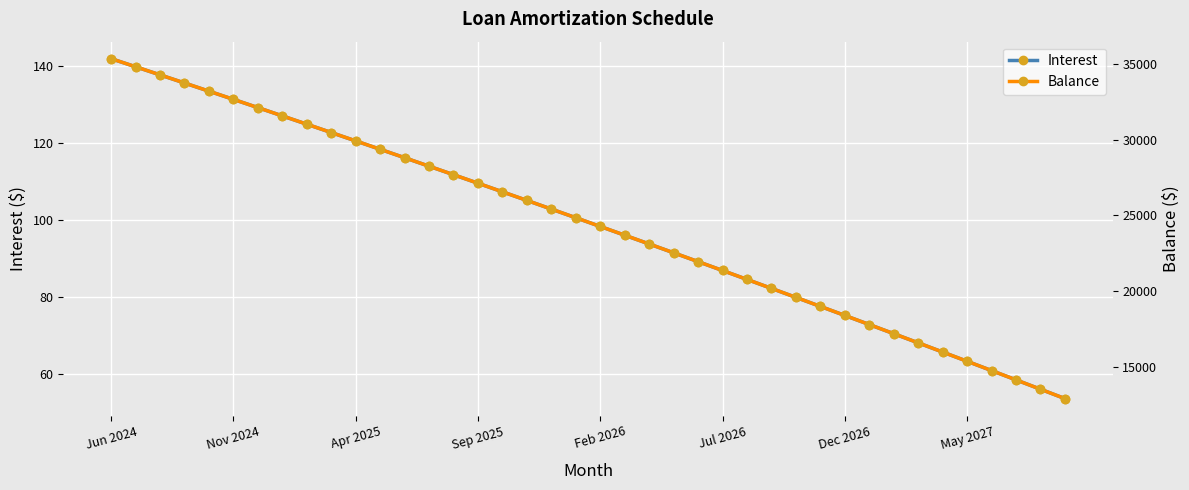

What is the minimum value for Interest?

53.6